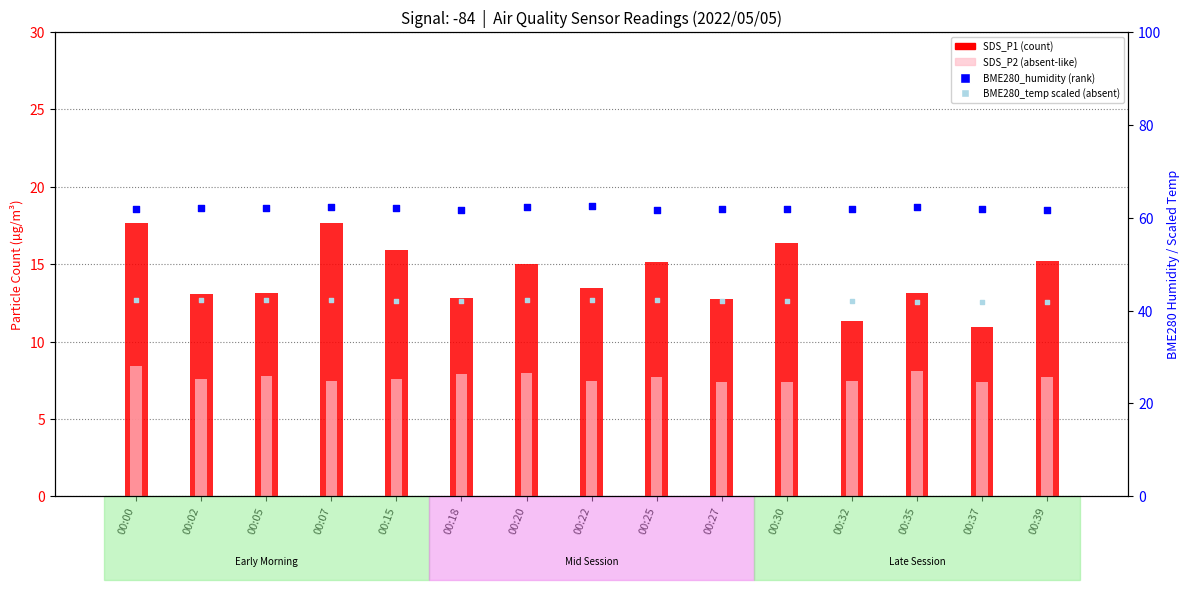

Is the value of SDS_P1 at 00:07 greater than the value of SDS_P2 (absent-like) at 00:39?

Yes